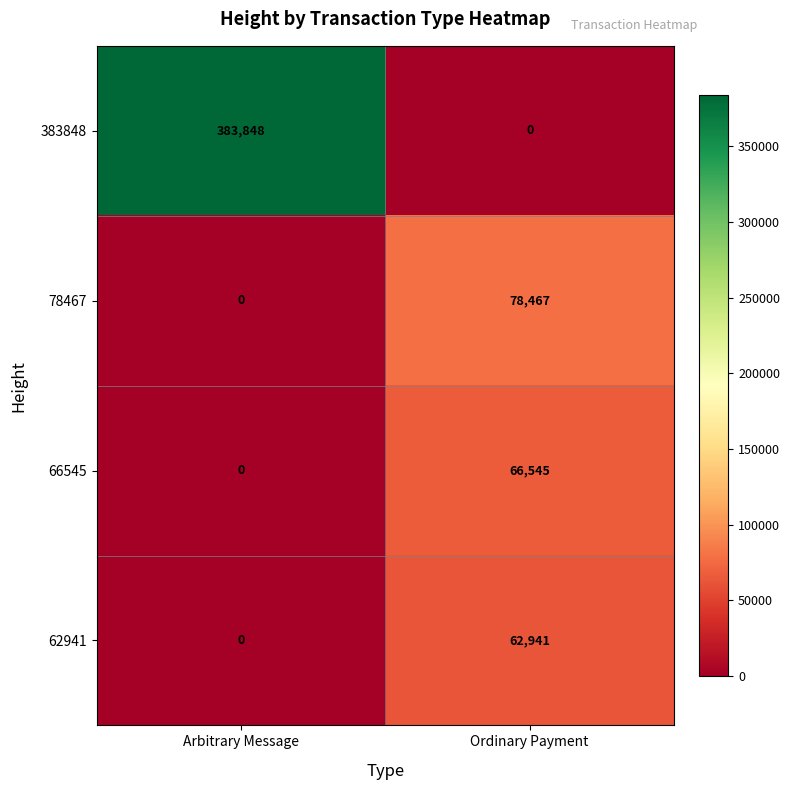

True or false: 62941 has a value of -24216 at Arbitrary Message.

False